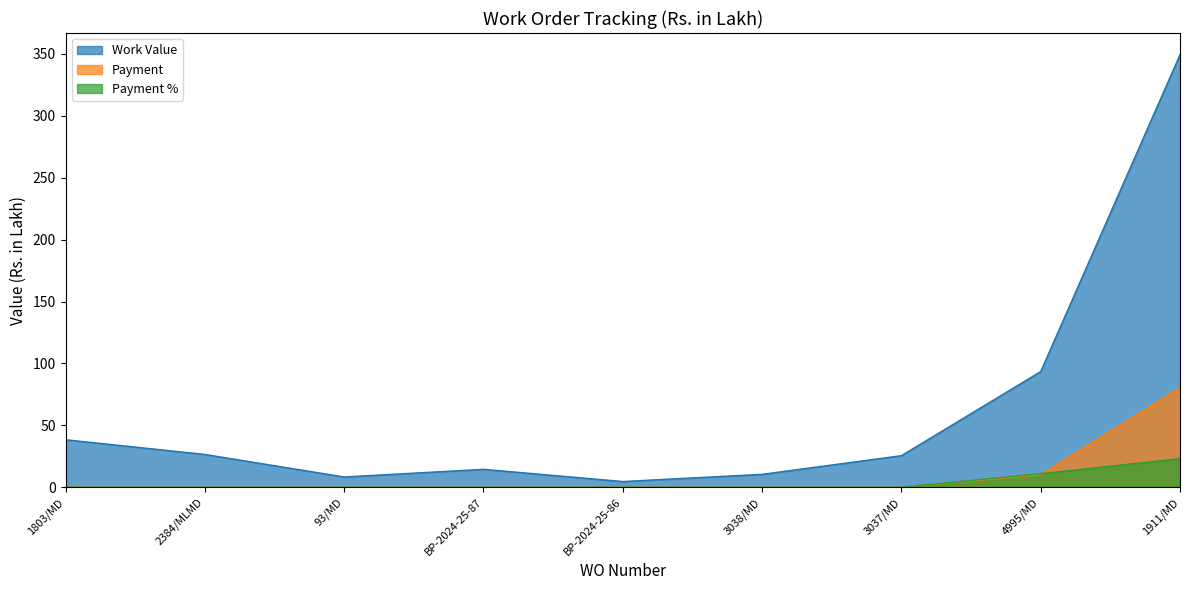

What are all the series names shown in the legend?

Work Value, Payment, Payment %